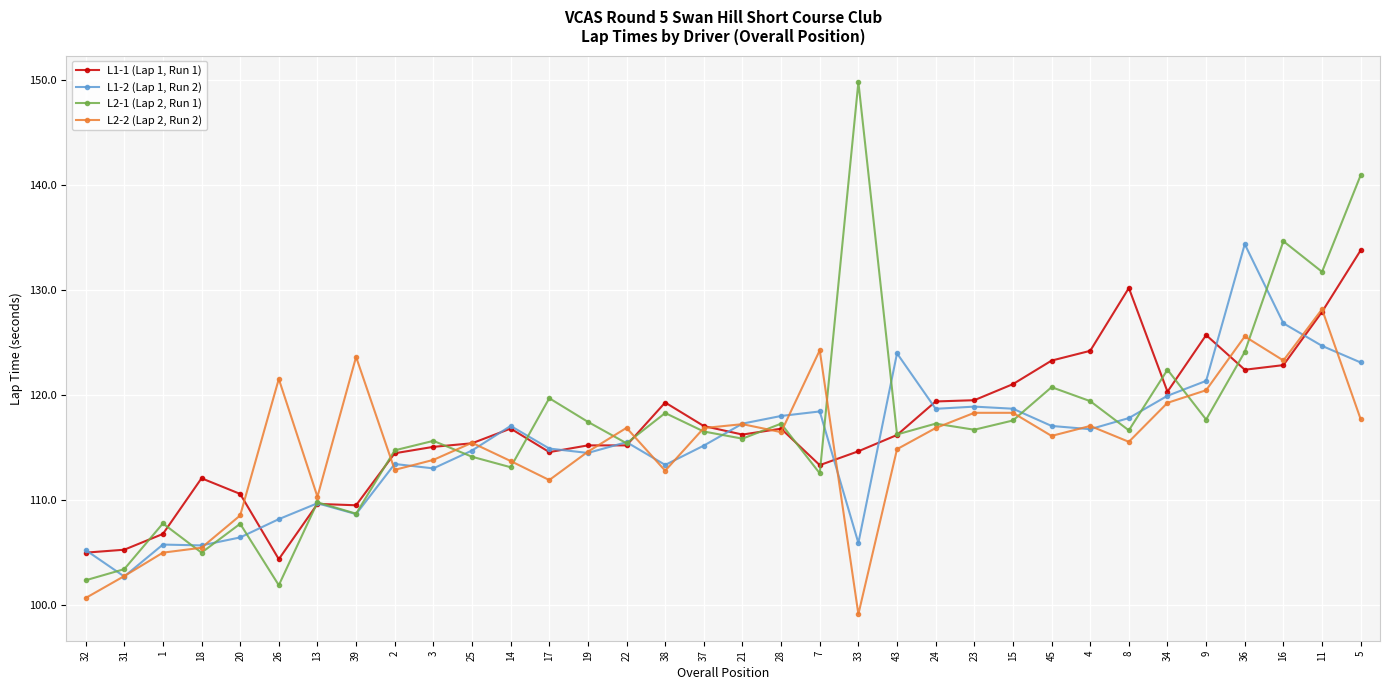

How many lines are shown in the chart?

4